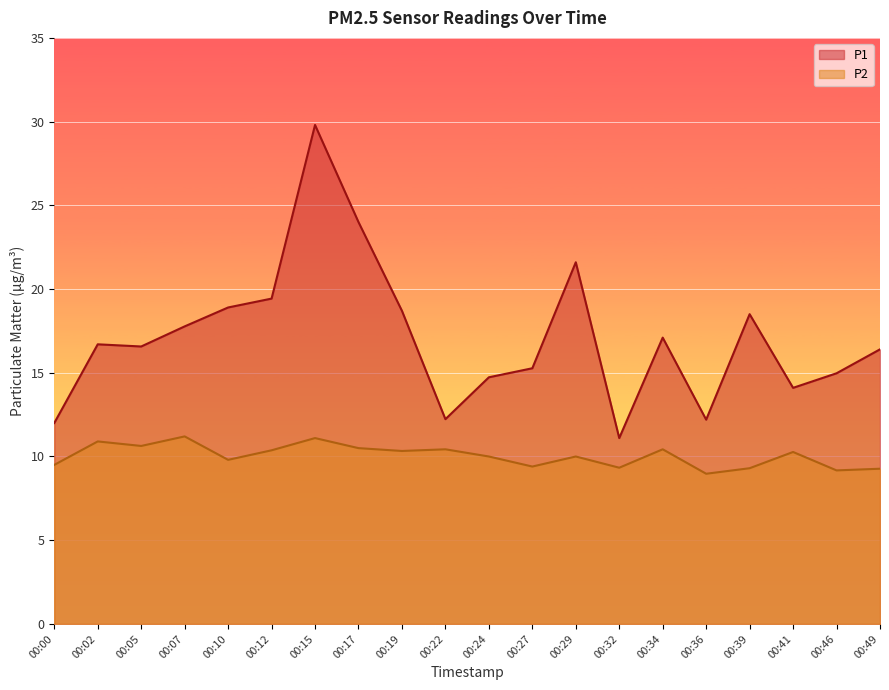

Which has a higher value, 00:49 or 00:19?

00:19